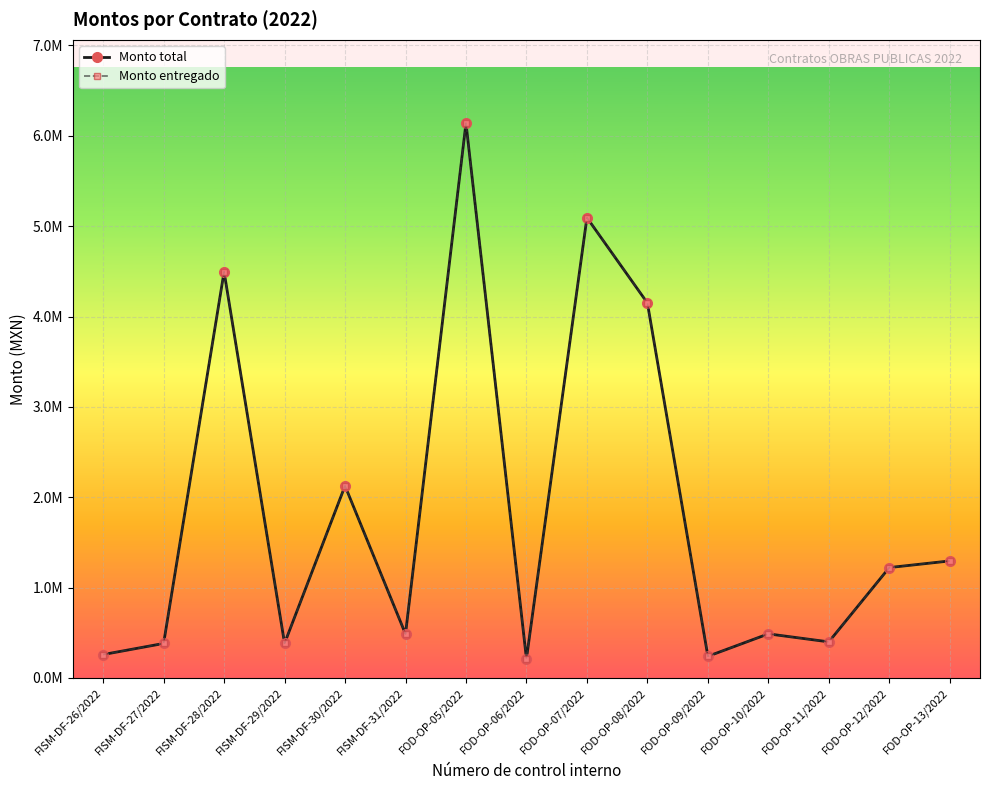

The Monto entregado series shows 4495399.4 at FISM-DF-28/2022. True or false?

True